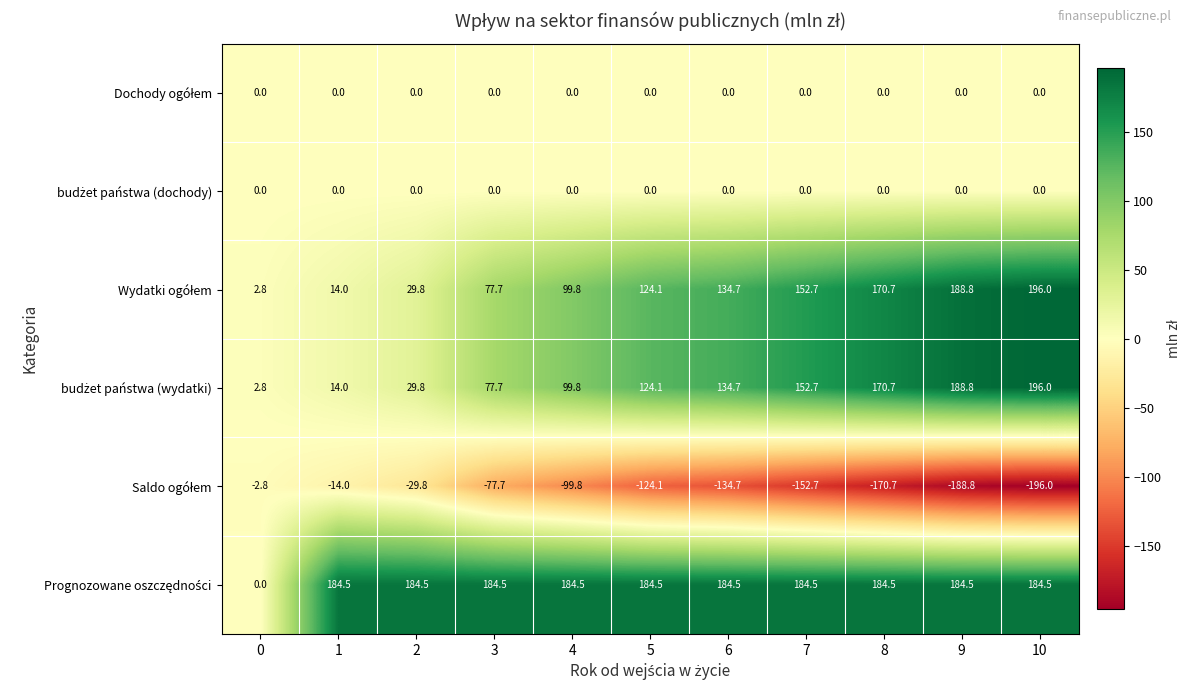

How many data points does each series have?

11